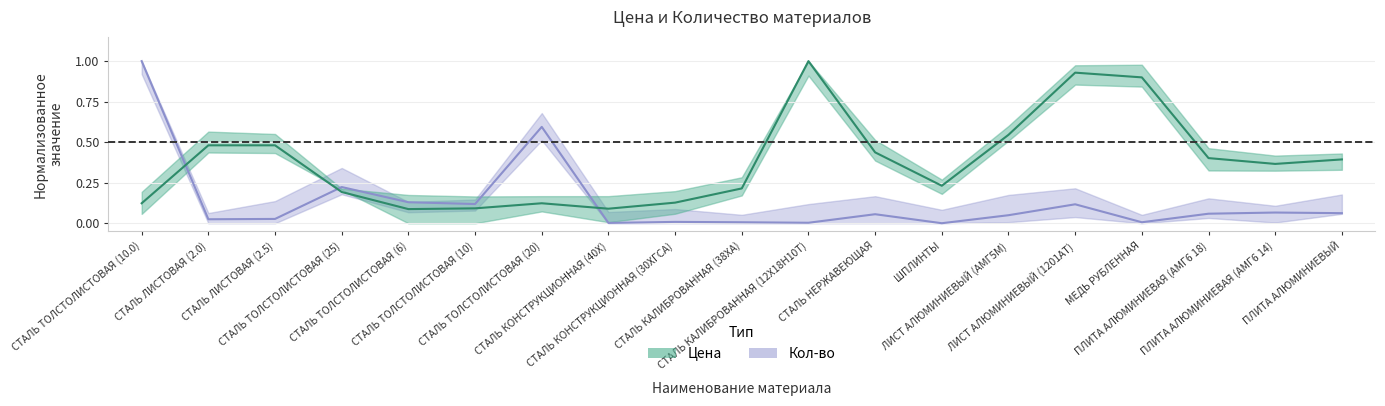

What is the total value across all series at ЛИСТ АЛЮМИНИЕВЫЙ (1201АТ)?

1.0